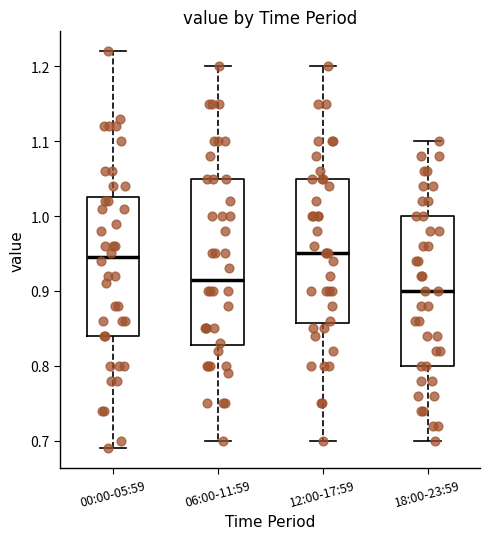

Where does the upper whisker of the box for 18:00-23:59 end on the y-axis? The values are not printed on the chart, so give them approximately, as read against the axis.

1.10